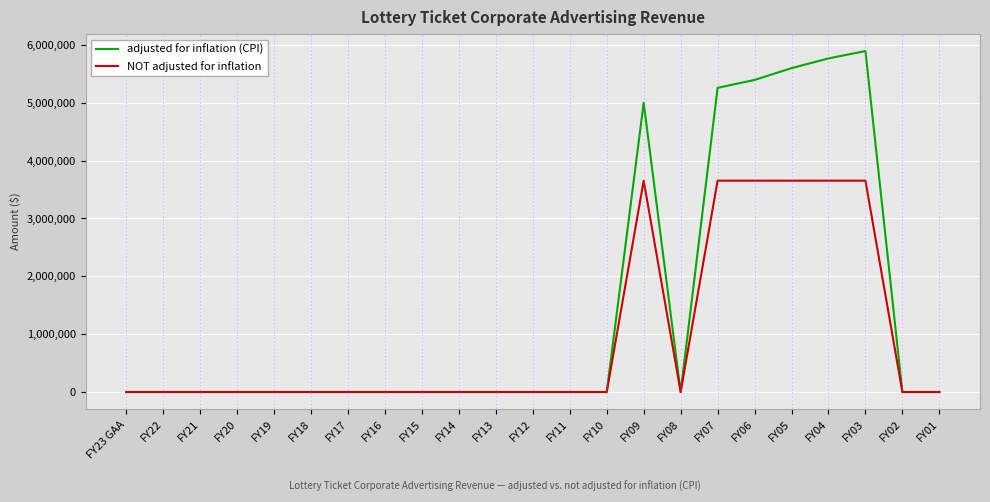

What is the maximum value shown in the chart?

5893541